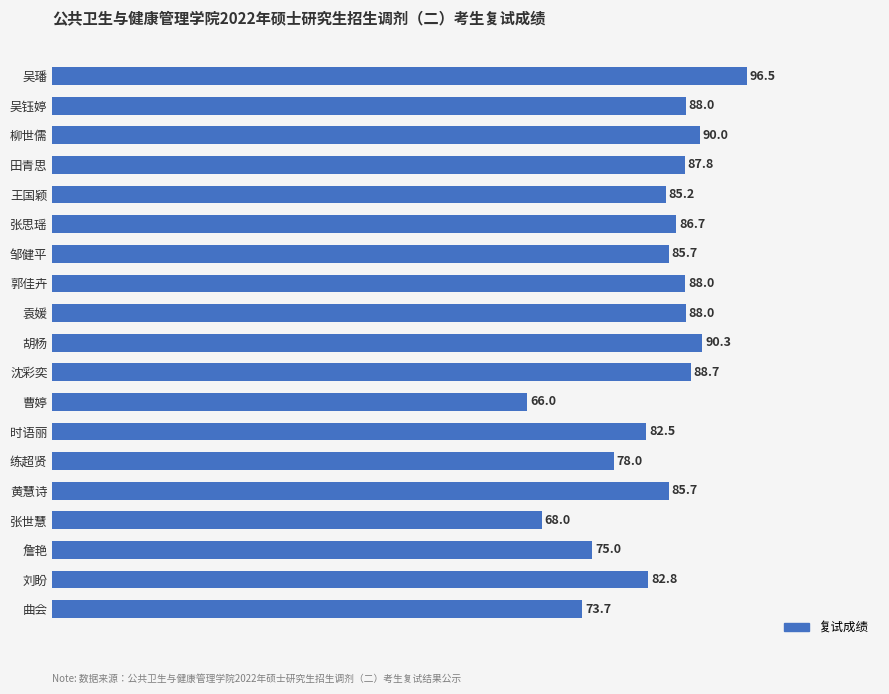

Where is the data nearest to the value 81?

时语丽